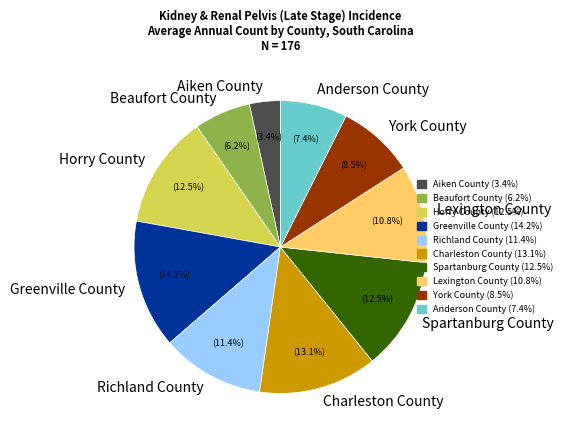

How many segments does this pie chart have?

10